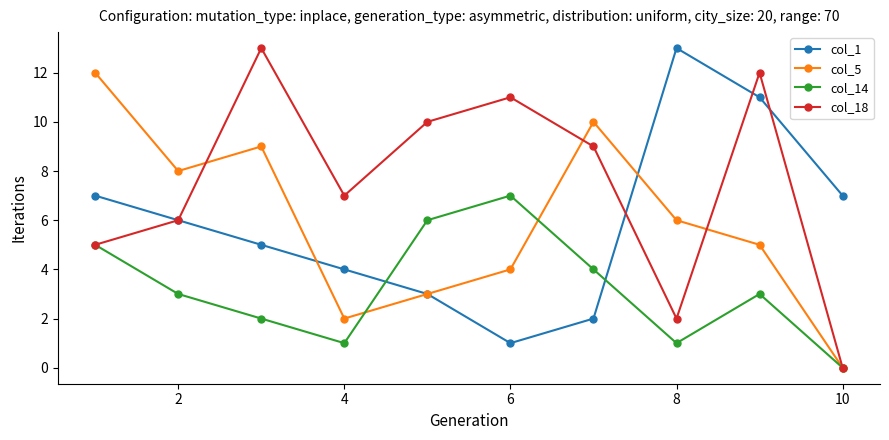

Which series has the largest total across all categories?

col_18